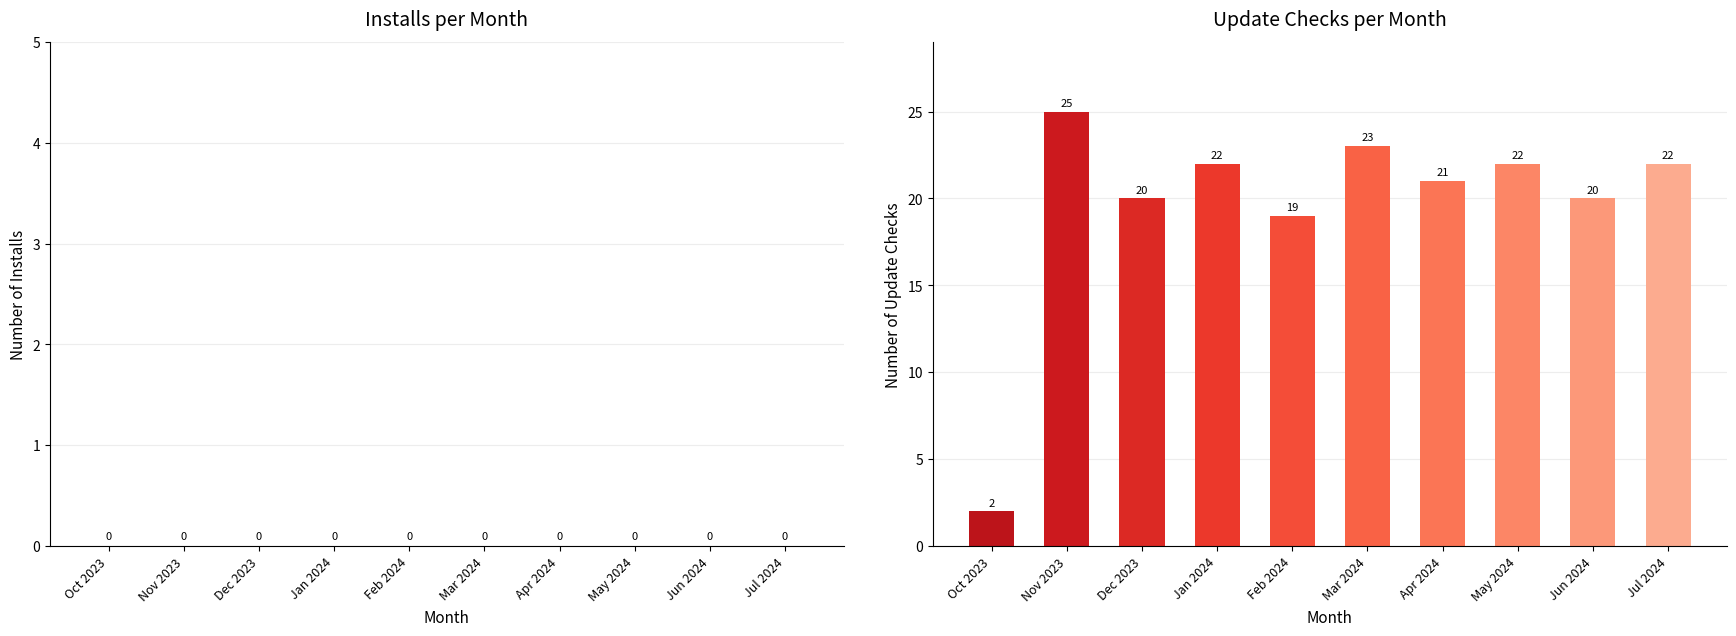

At which category does the chart reach its minimum across all series?

Oct 2023